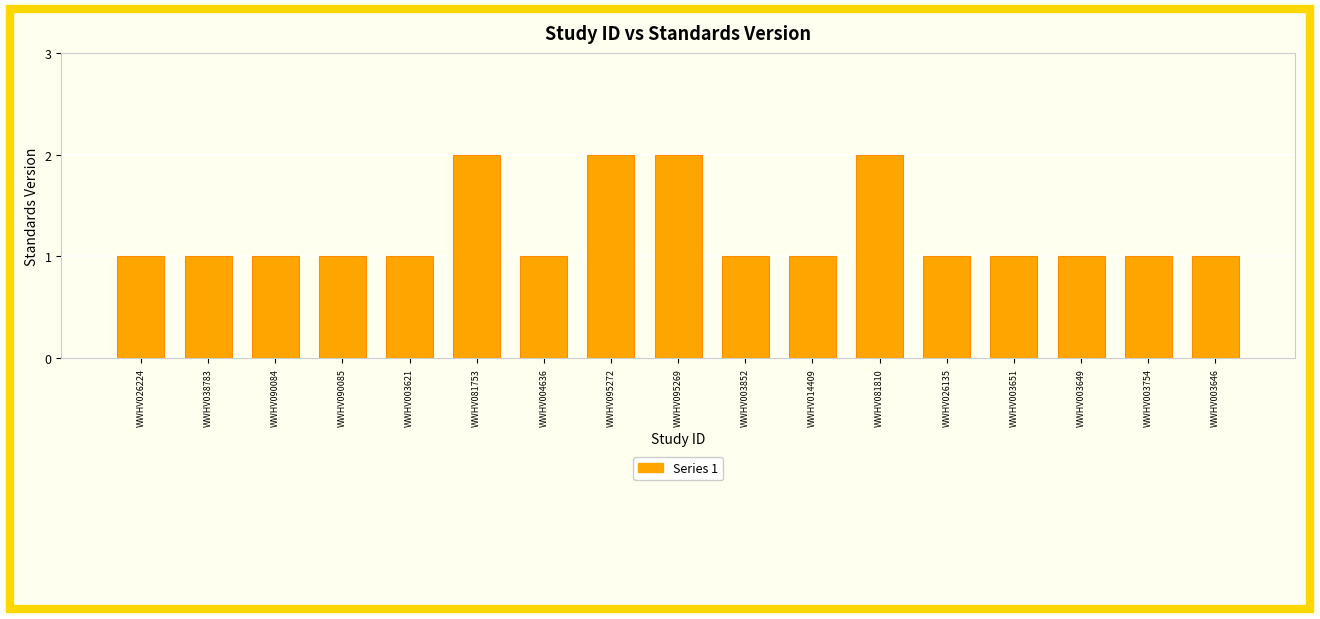

What position from the right is WWHV003651?

4